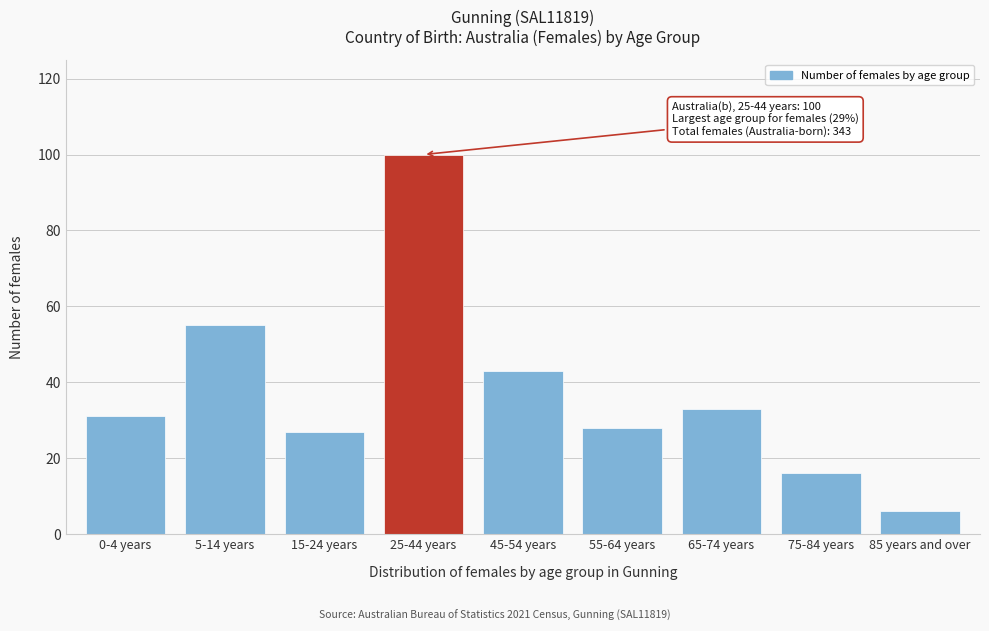

Reading left to right, extract all data points from this chart.

31	55	27	100	43	28	33	16	6